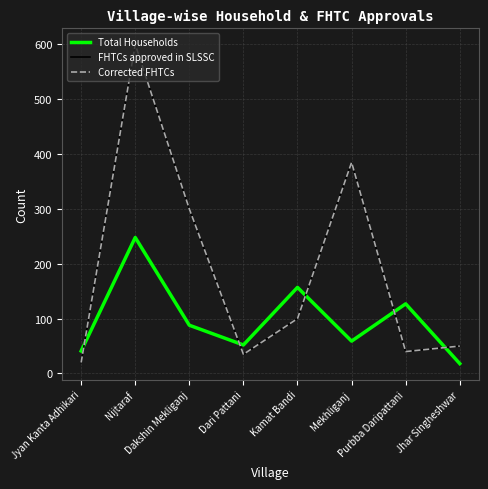

At which category does Corrected FHTCs reach its first local peak?

Nijtaraf